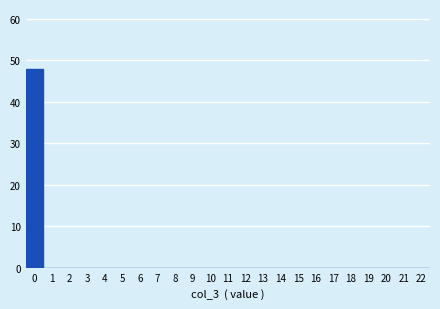

How tall is the bar that spans -0.5 to 0.5 on the x-axis? The values are not printed on the chart, so give them approximately, as read against the axis.

48